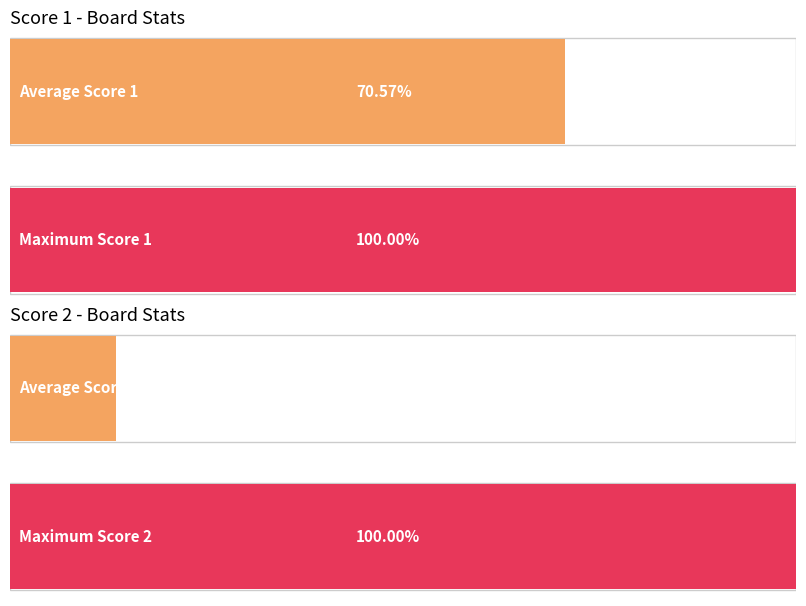

Are the bars horizontal?

Yes